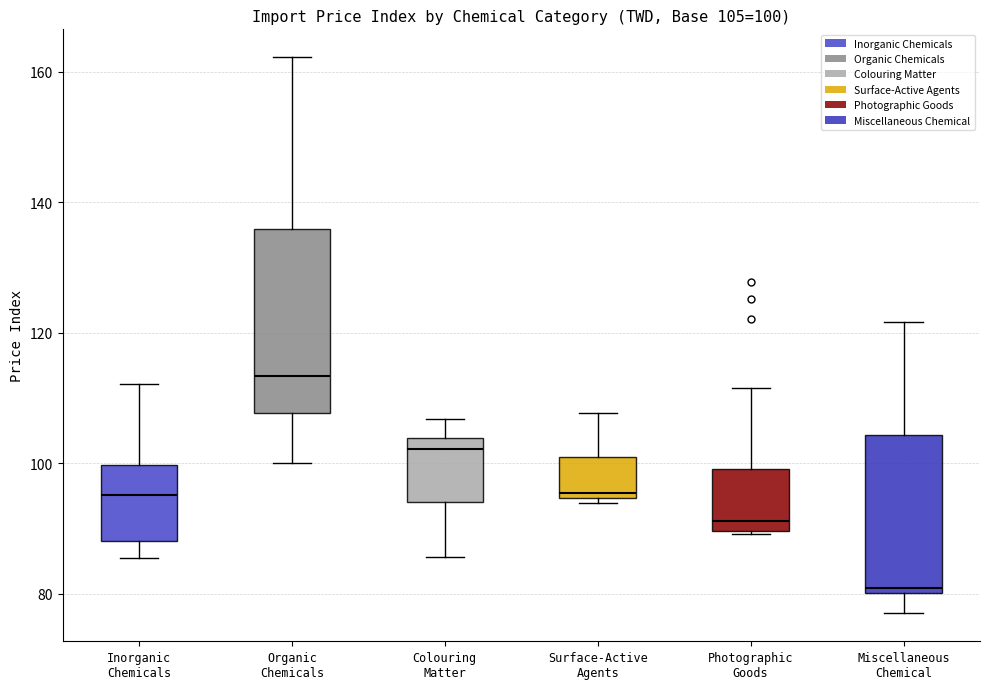

Comparing the boxes themselves (not the whiskers), which one is the tallest?

Organic Chemicals